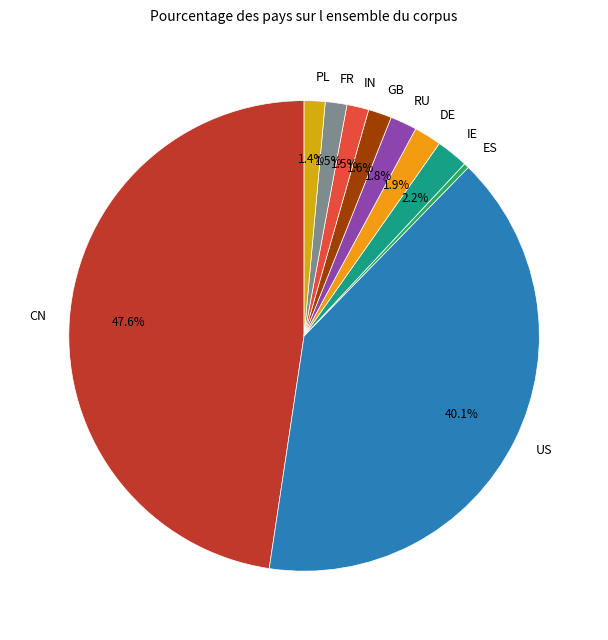

Does any single category account for the majority?

No